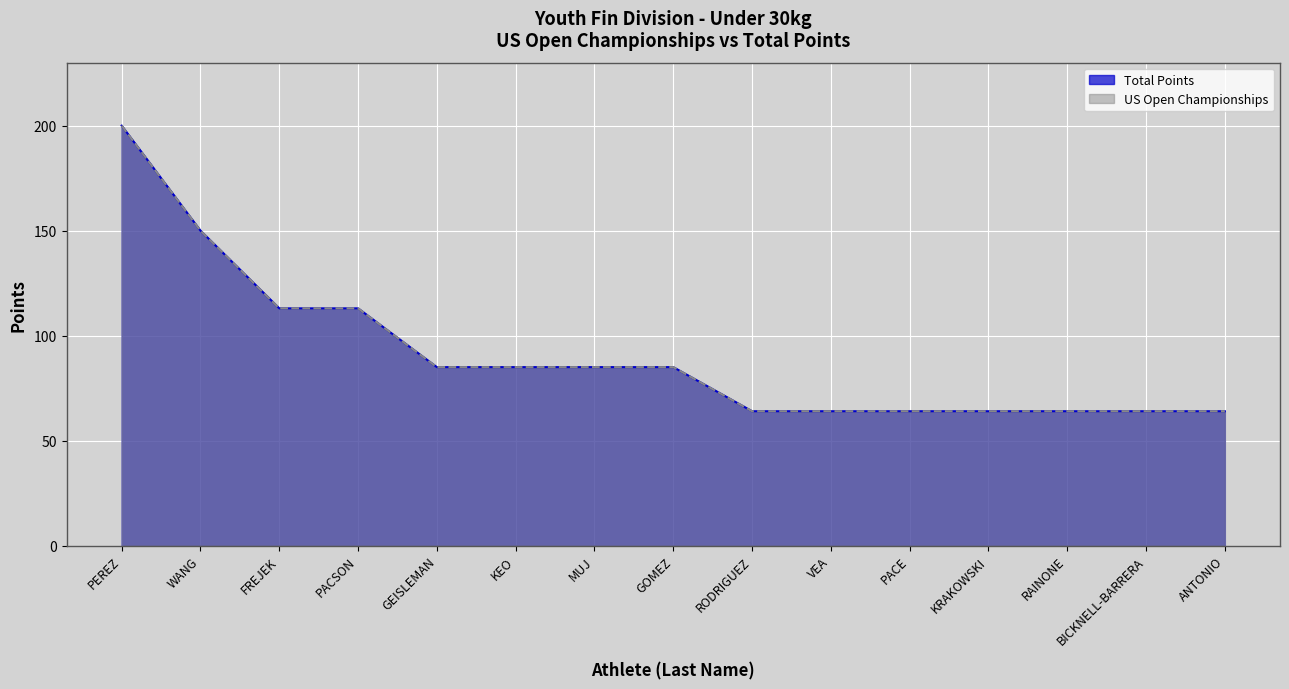

How many US Open Championships values are between 64 and 113?

13